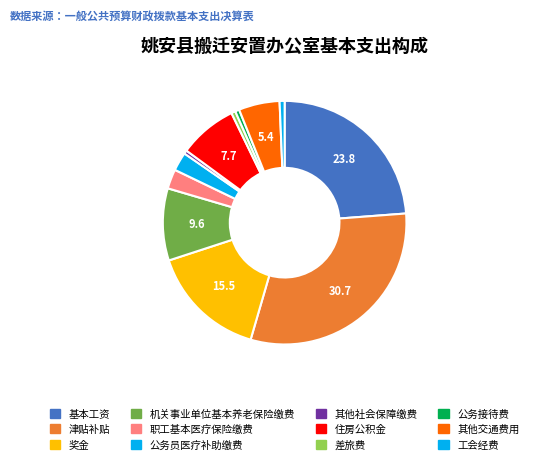

Which category has the smallest portion of the pie?

其他社会保障缴费